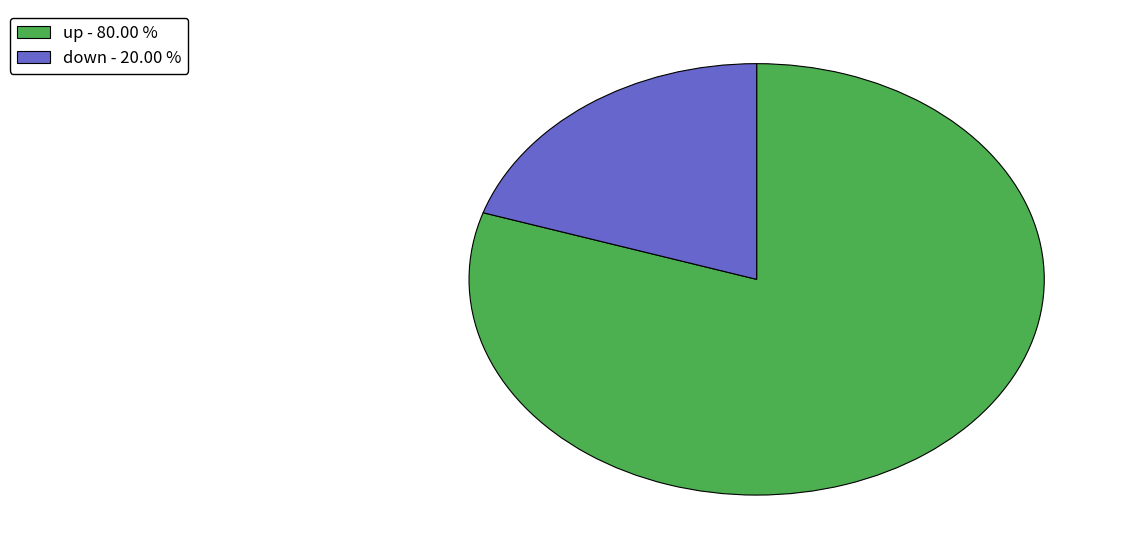

Which slice represents more than half of the pie?

up